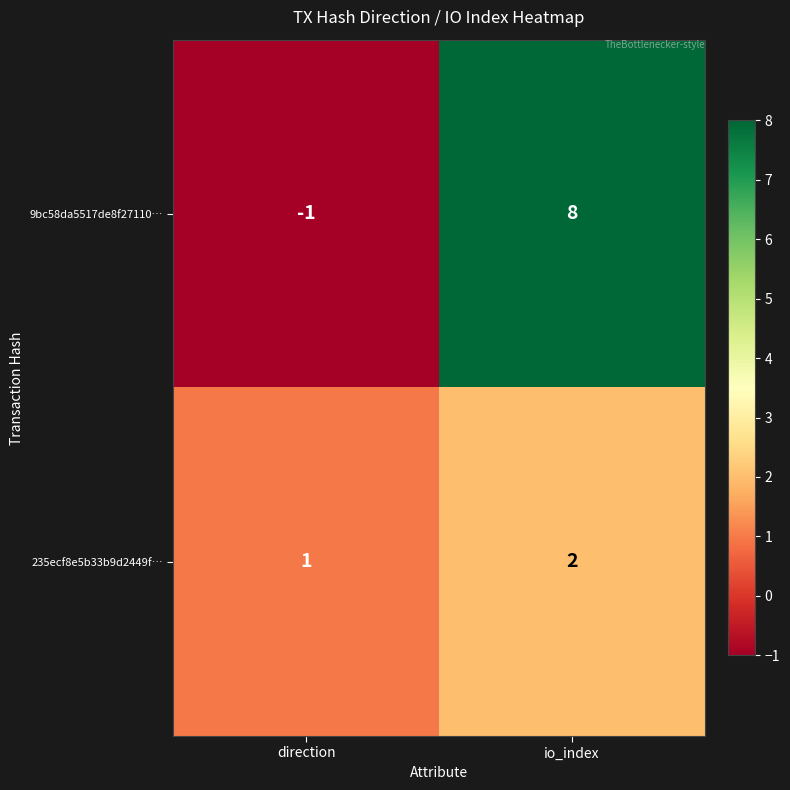

List the series in order of their overall mean, highest first.

9bc58da5517de8f27110…, 235ecf8e5b33b9d2449f…